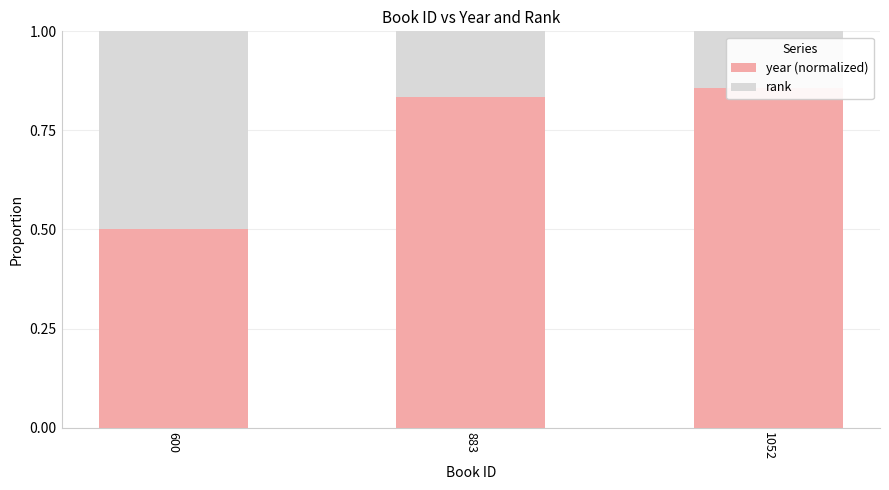

Are the bars horizontal?

No